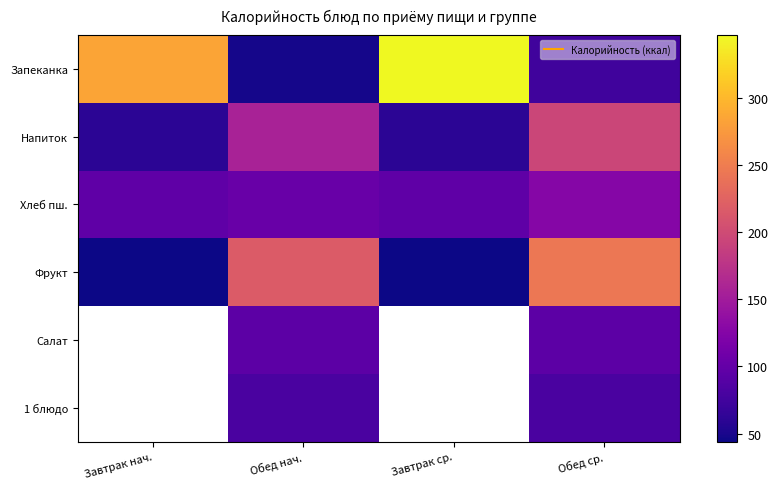

At which category is the sum across all series the highest?

Обед ср.